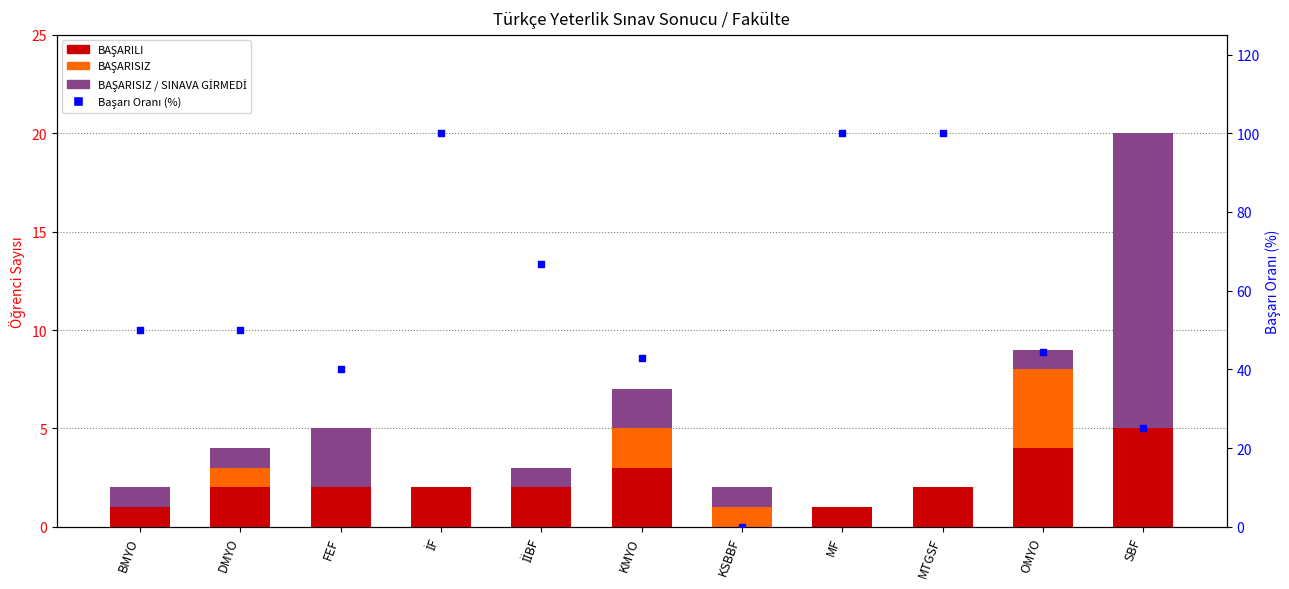

What are all the series names shown in the legend?

BAŞARILI, BAŞARISIZ, BAŞARISIZ / SINAVA GİRMEDİ, Başarı Oranı (%)